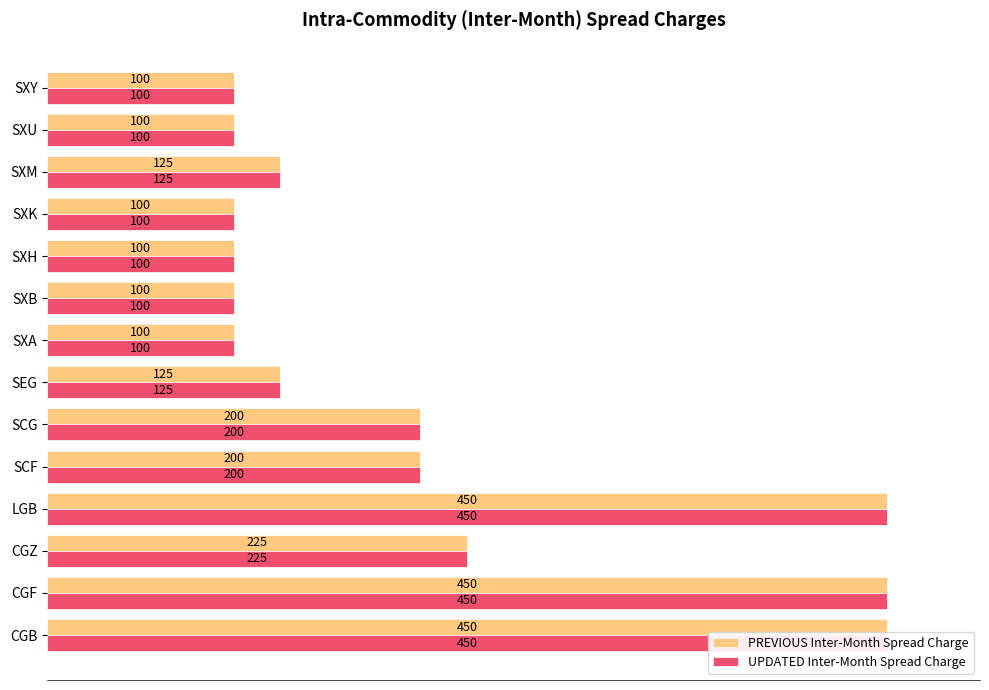

How many values in the PREVIOUS Inter-Month Spread Charge series are below 125?

6